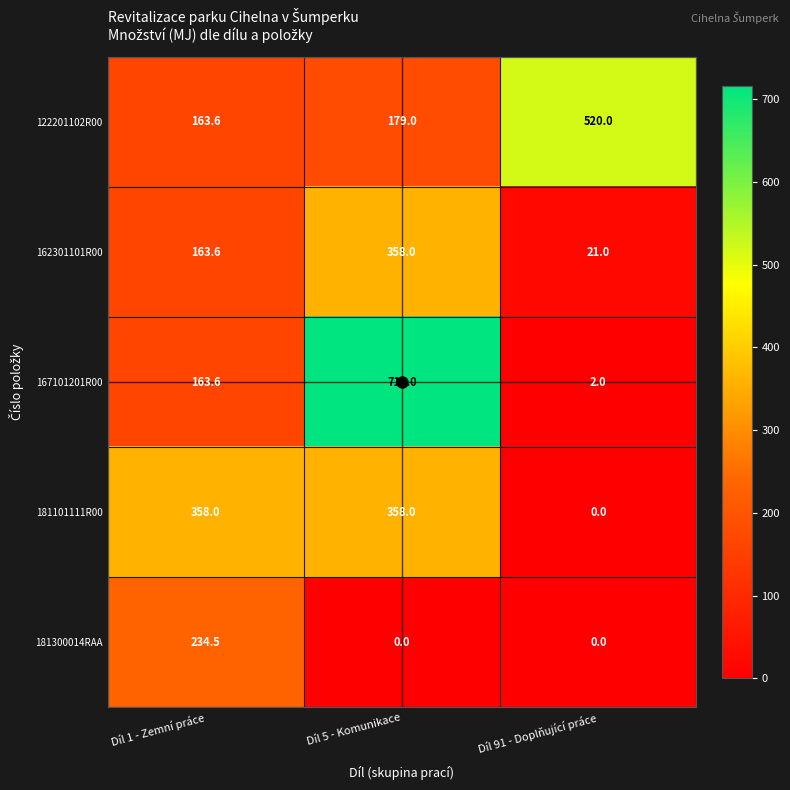

List the labels in order of 162301101R00 value, smallest first.

Díl 91 - Doplňující práce, Díl 1 - Zemní práce, Díl 5 - Komunikace